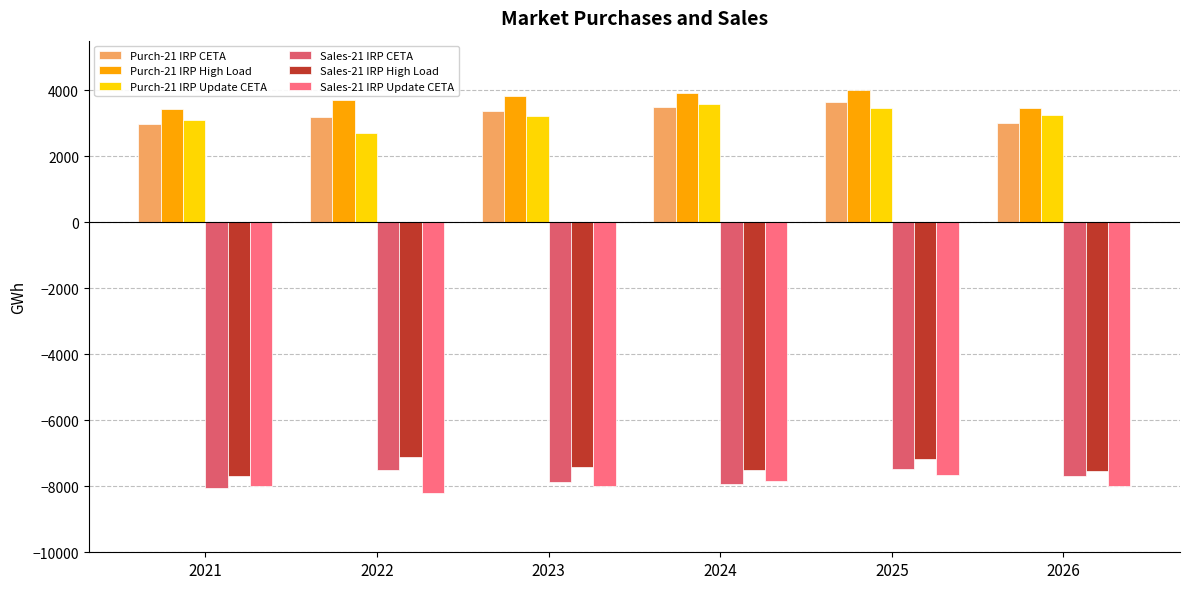

Reading left to right, what are all the values shown in this chart?

Purch-21 IRP CETA: 2986.2	3201.2	3361.3	3500.6	3633.5	3001.7
Purch-21 IRP High Load: 3442.3	3693.7	3825.0	3922.1	3994.8	3454.6
Purch-21 IRP Update CETA: 3083.3	2690.6	3213.0	3588.1	3444.9	3236.5
Sales-21 IRP CETA: -8061.4	-7518.1	-7872.1	-7939.8	-7466.6	-7703.5
Sales-21 IRP High Load: -7697.6	-7108.5	-7417.9	-7516.1	-7161.7	-7545.6
Sales-21 IRP Update CETA: -7982.0	-8197.2	-7979.1	-7841.1	-7660.1	-7989.1